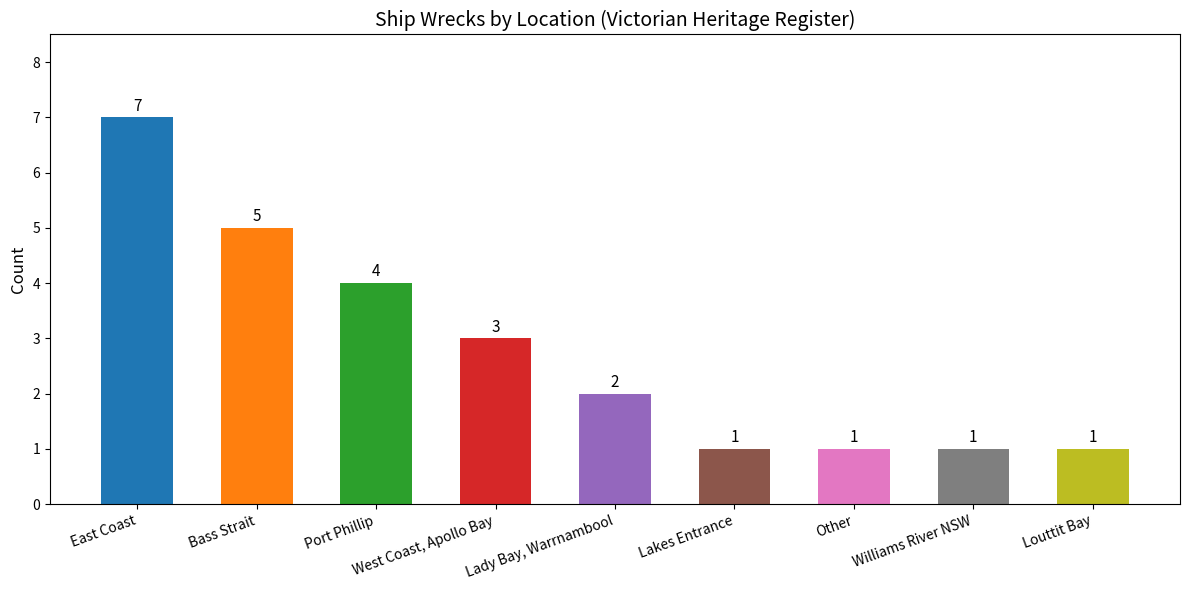

Is it true that the value at Bass Strait is 7?

False